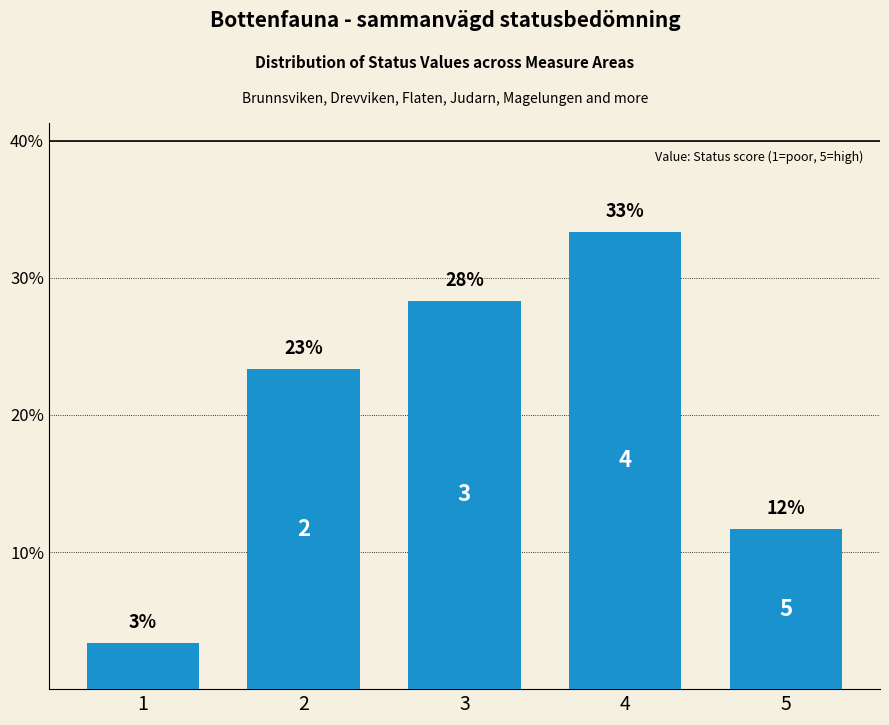

How many bars are there in total?

5